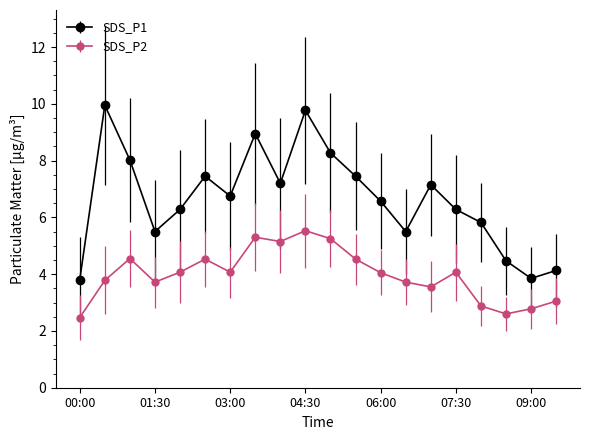

At how many categories does at least one series exceed 4?

18